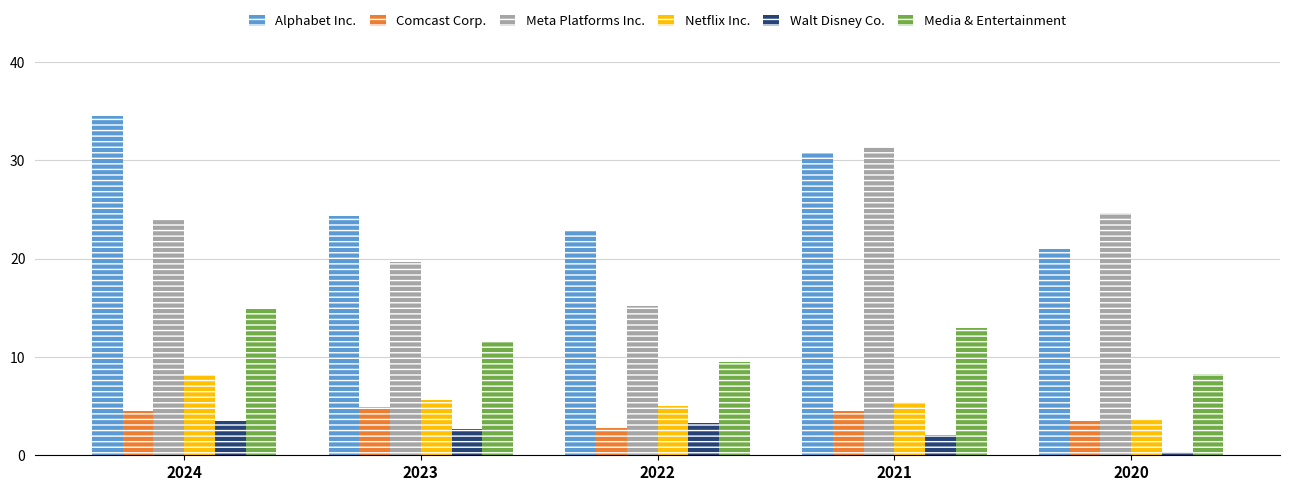

Which series changed the most between 2024 and 2020?

Alphabet Inc.